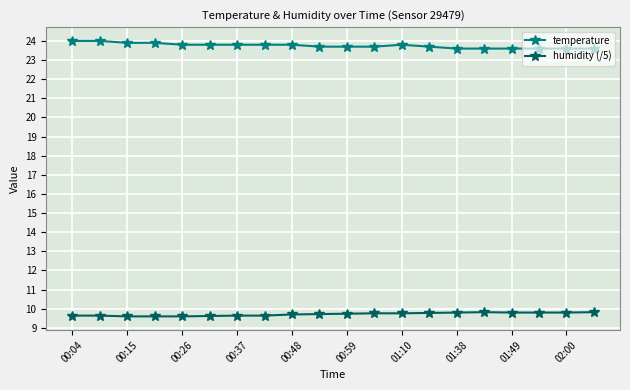

What are all the series names shown in the legend?

temperature, humidity (/5)